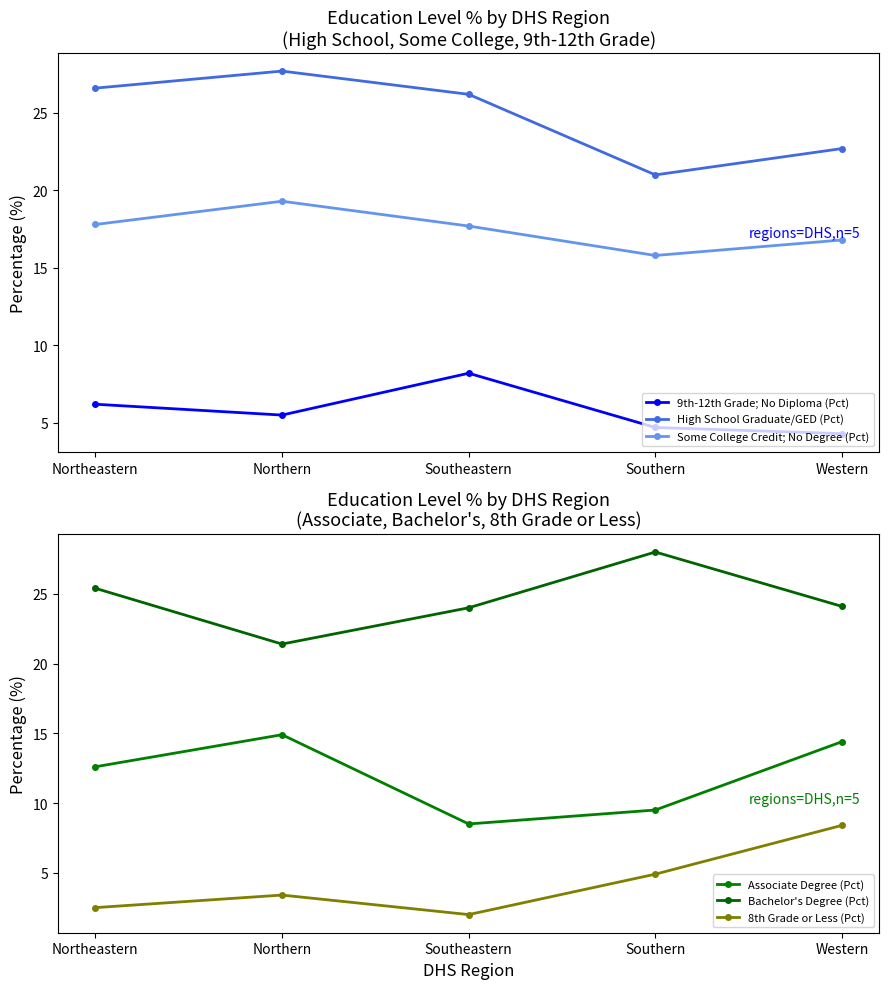

At which label does Some College Credit; No Degree (Pct) reach its peak?

Northern